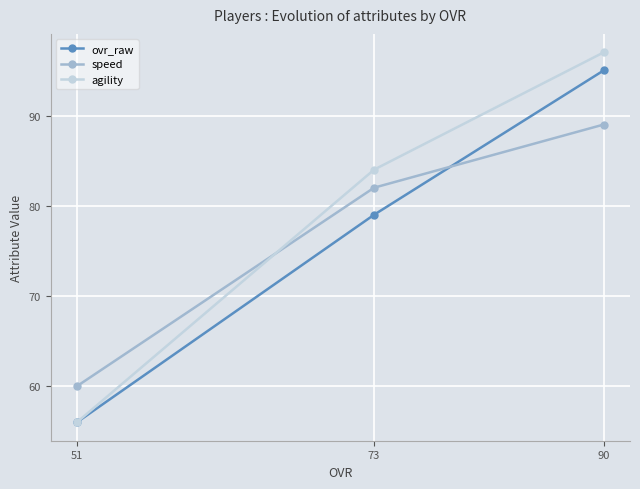

Which series has the widest spread of values?

agility